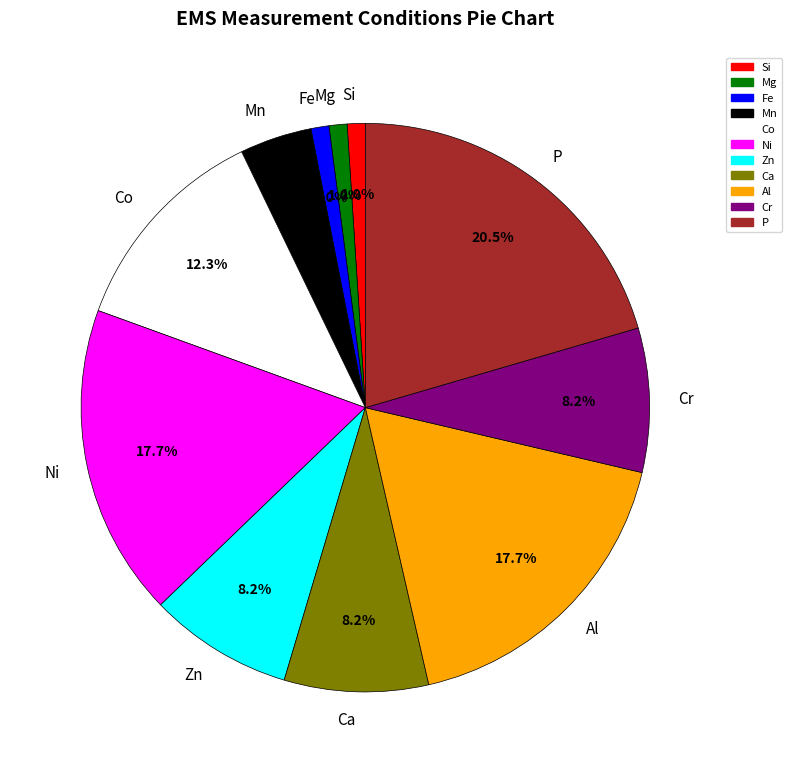

What is the largest slice in the pie chart?

P